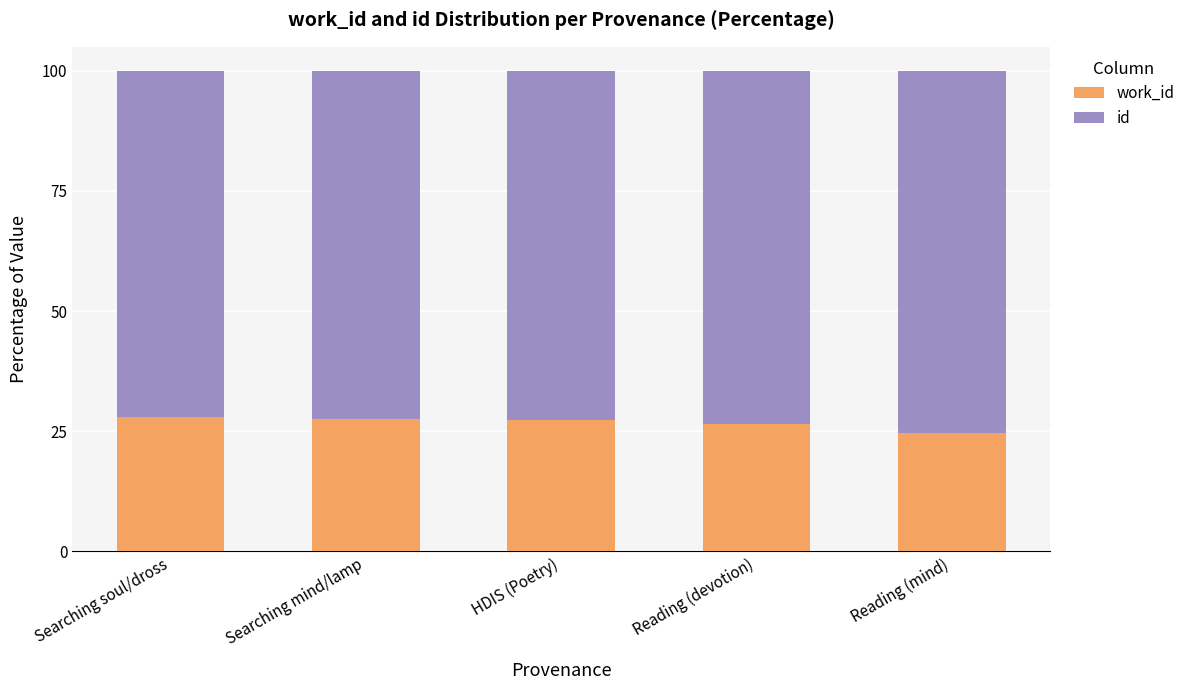

What is the total value across all series at Reading (devotion)?

100.0